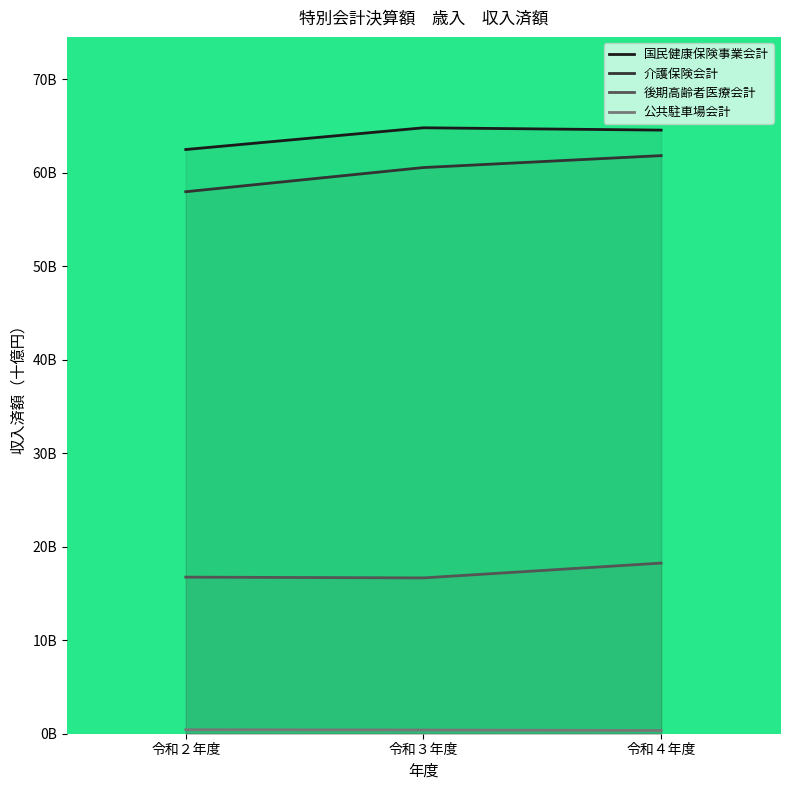

How many series are shown in this chart?

4